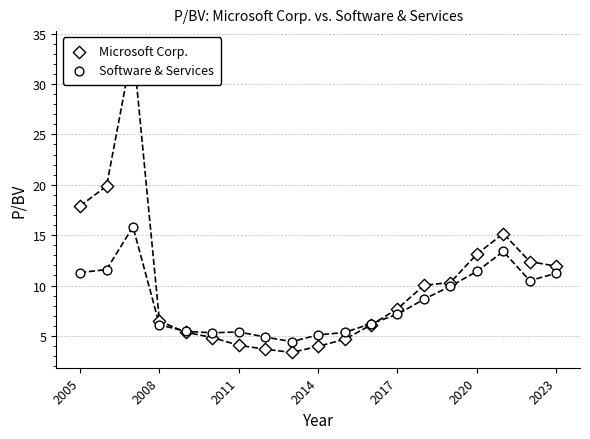

Which series has the largest total across all categories?

Microsoft Corp.